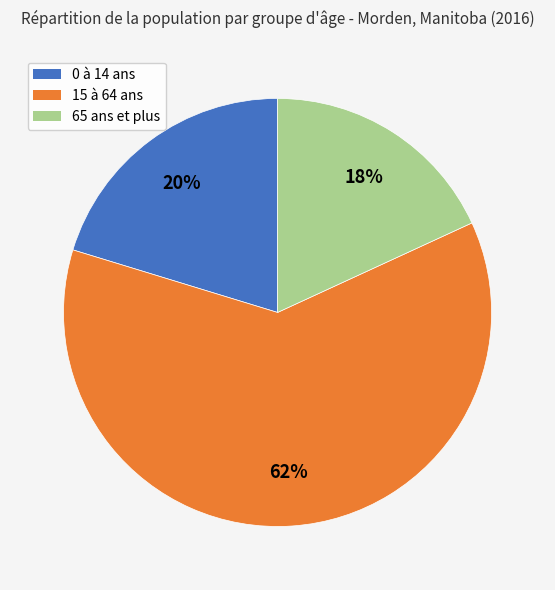

To the nearest percent, what is the average slice percentage?

33%